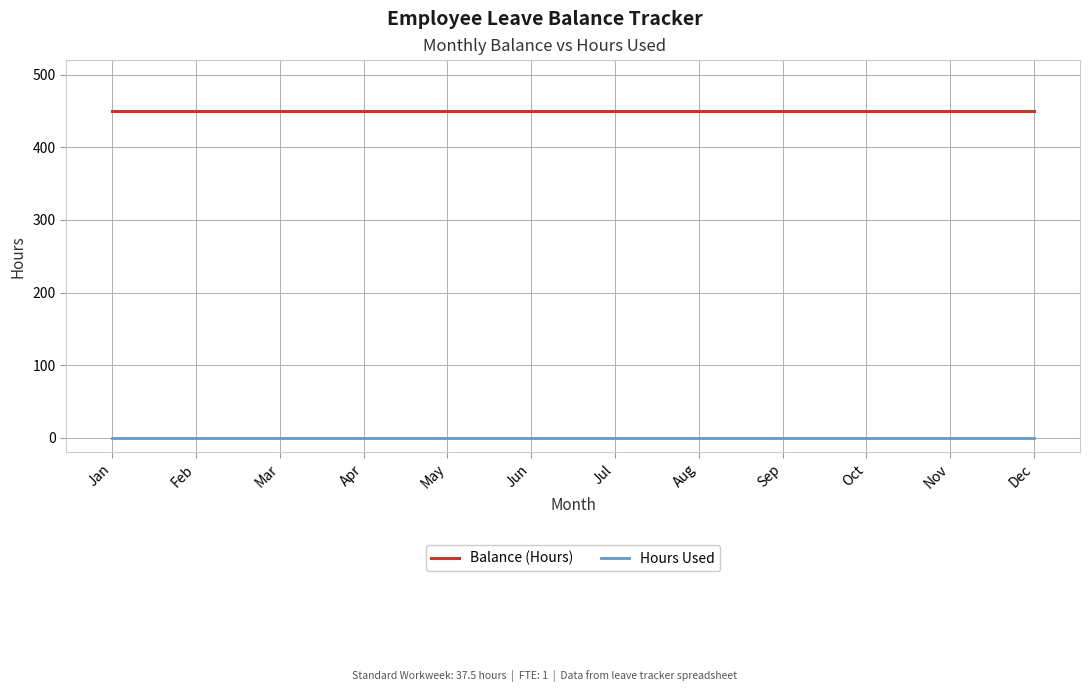

Which series has the largest total across all categories?

Balance (Hours)